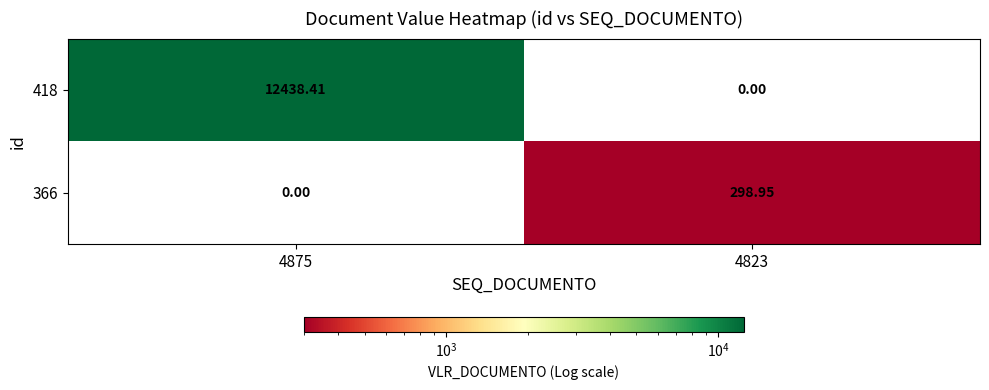

What is the greatest value displayed?

12438.4